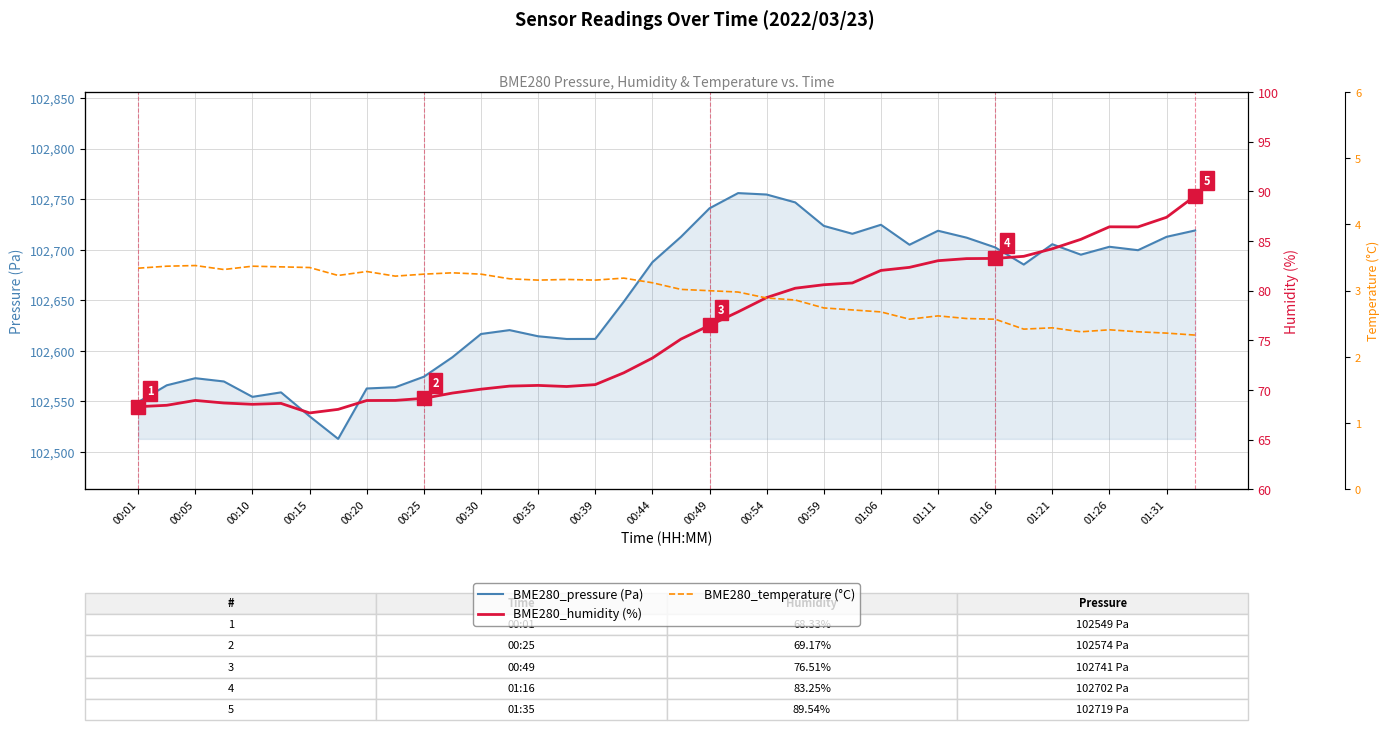

What is the difference between the maximum and minimum values in the BME280_temperature (°C) series?

1.0